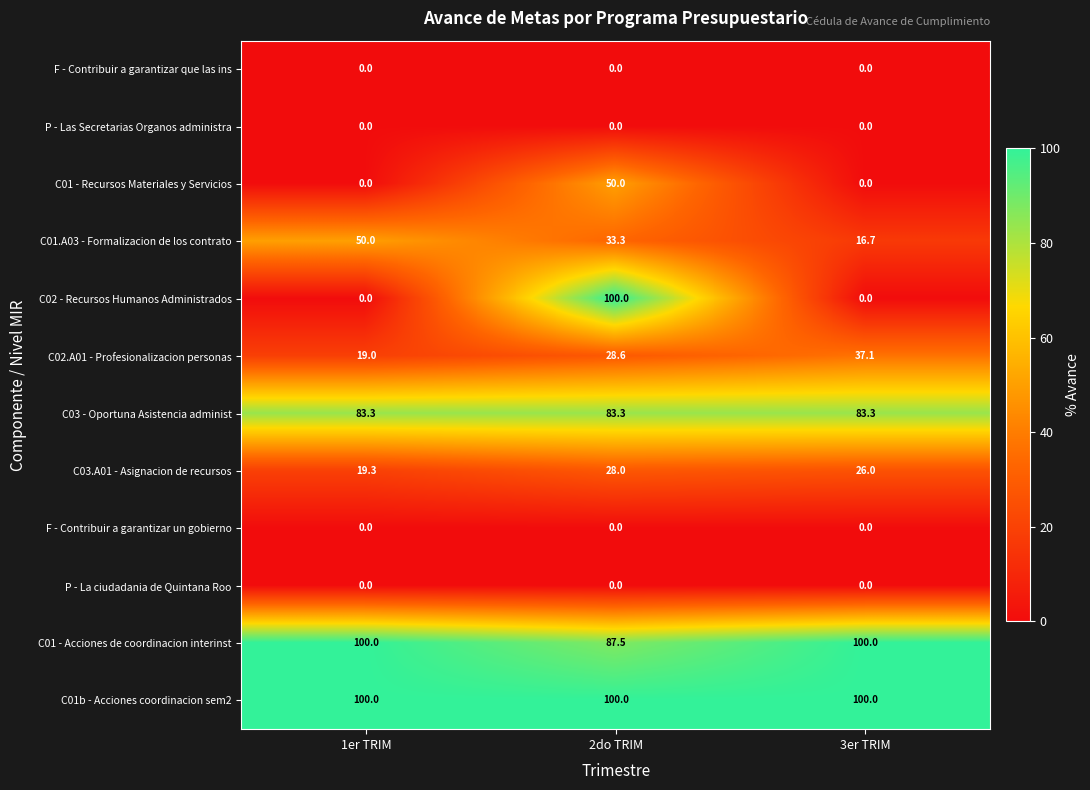

Which series changed the most between 1er TRIM and 2do TRIM?

C02 - Recursos Humanos Administrados